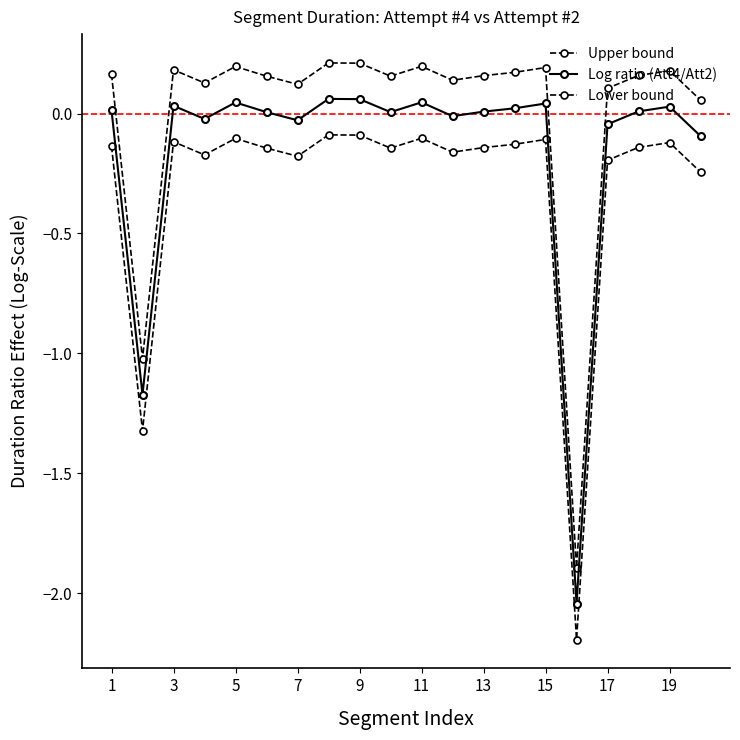

True or false: Lower bound and Log ratio (Att4/Att2) intersect in this chart.

False